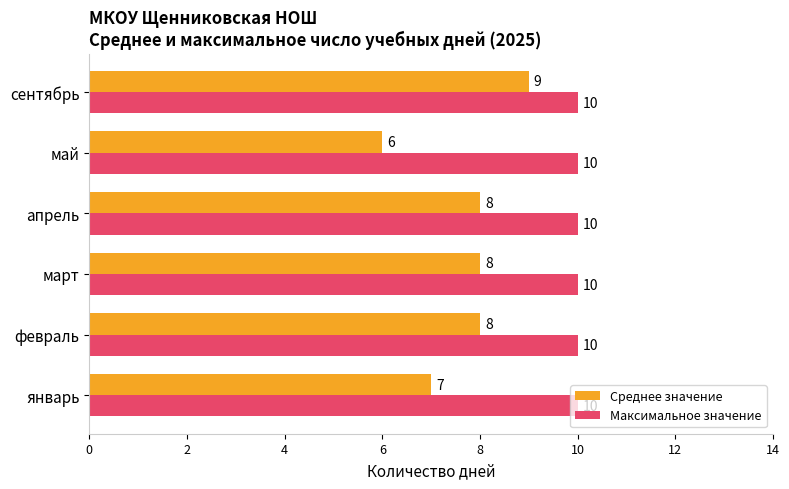

Is it true that Максимальное значение equals 17 at февраль?

False